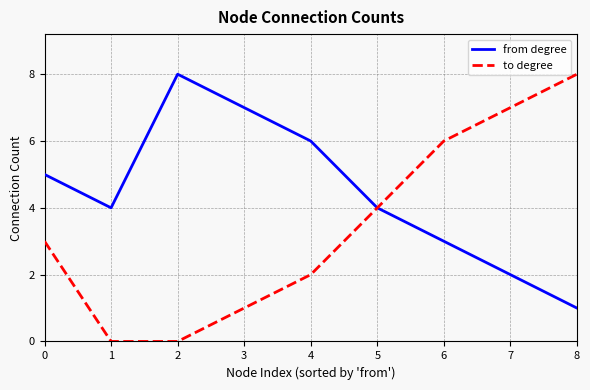

Between 0 and 8, which series saw the biggest shift?

to degree